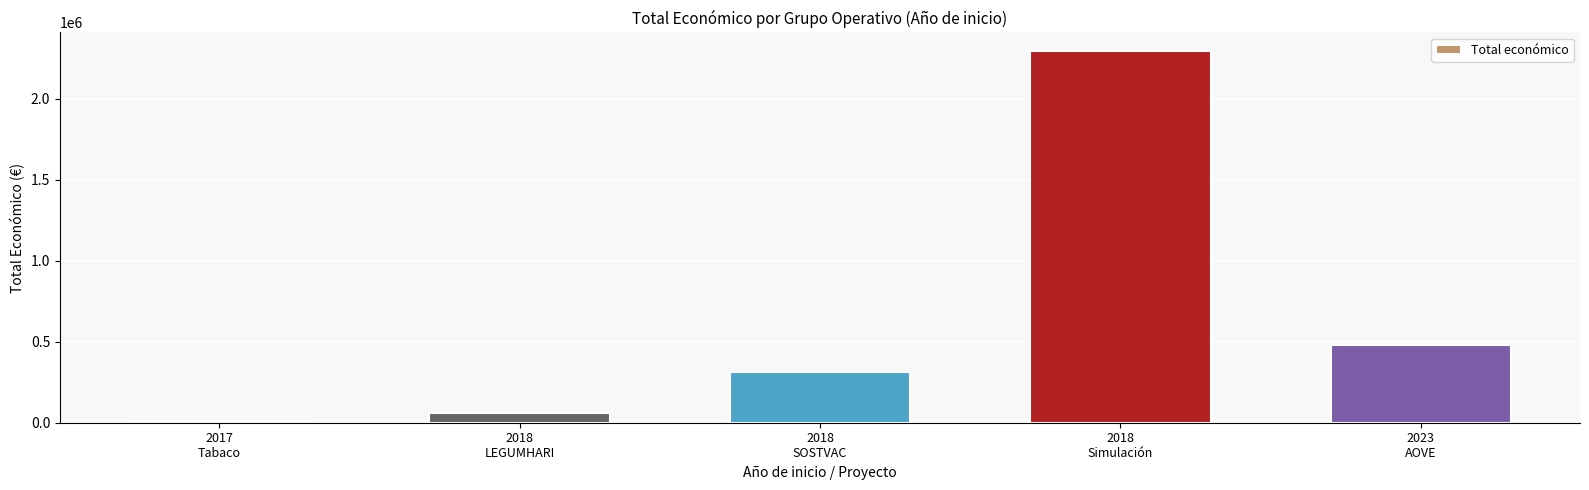

Between 2018
SOSTVAC and 2018
LEGUMHARI, which is larger?

2018
SOSTVAC